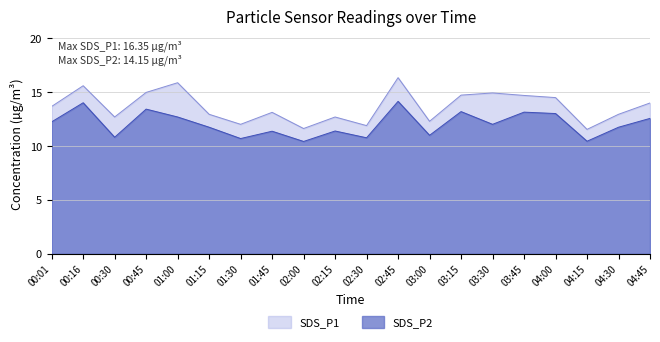

How many lines are shown in the chart?

2